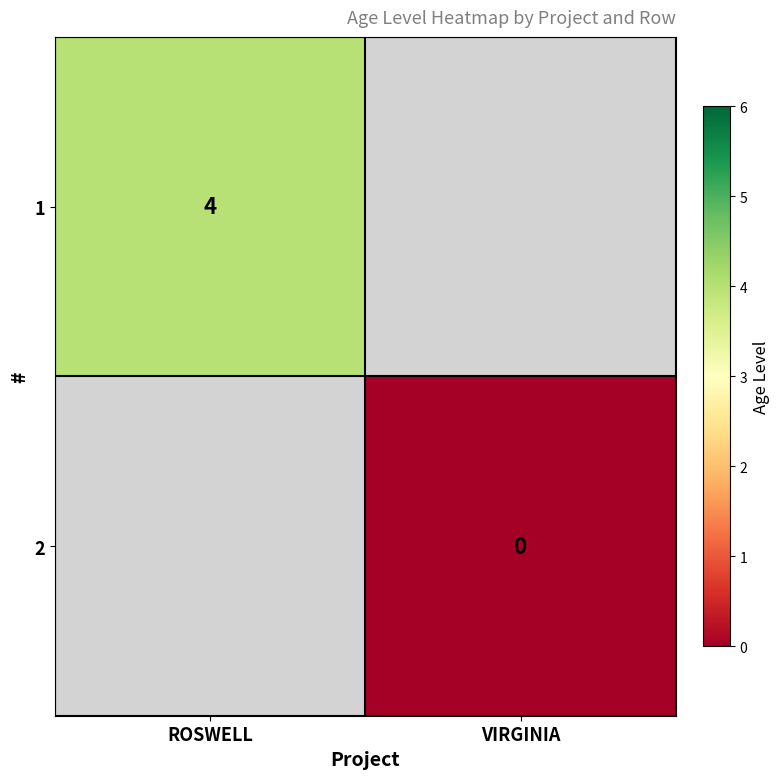

At how many categories does at least one series exceed 1?

1